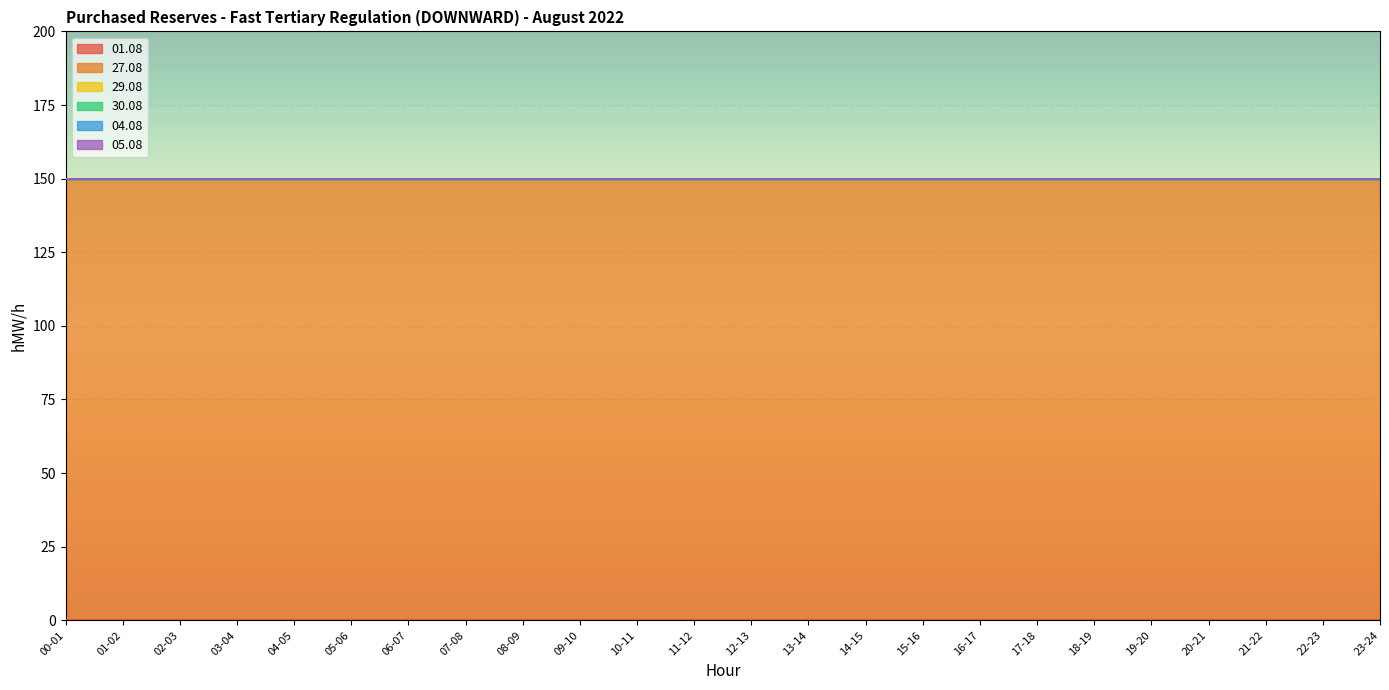

How many lines are shown in the chart?

6